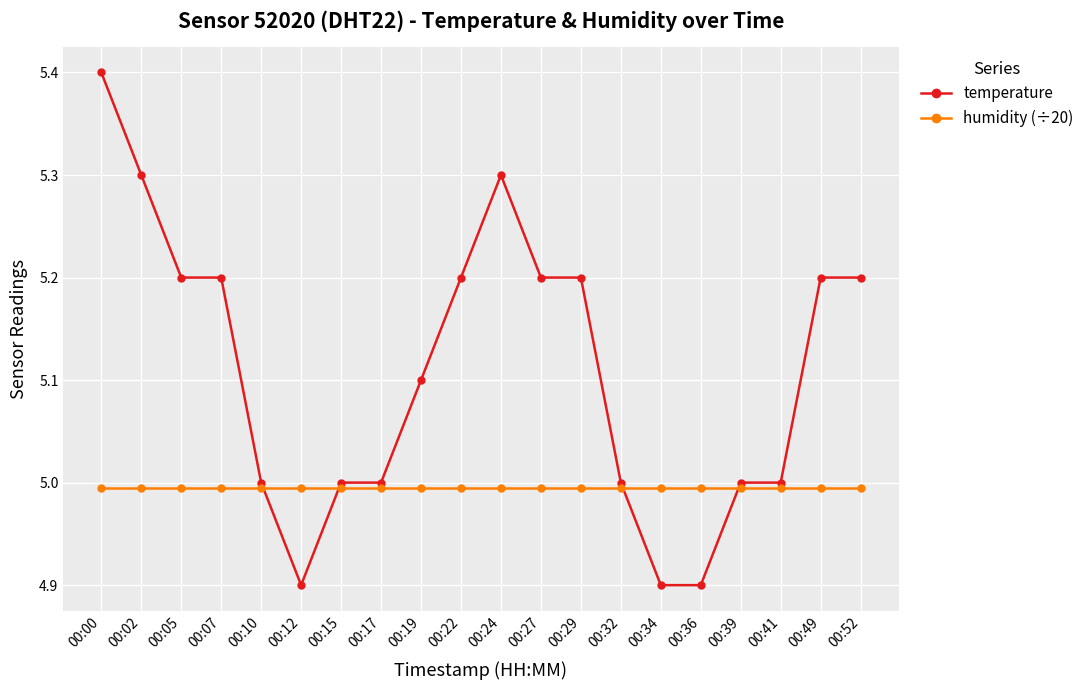

Reading left to right, transcribe all the data shown in this chart.

temperature: 5.4	5.3	5.2	5.2	5.0	4.9	5.0	5.0	5.1	5.2	5.3	5.2	5.2	5.0	4.9	4.9	5.0	5.0	5.2	5.2
humidity (÷20): 5.0	5.0	5.0	5.0	5.0	5.0	5.0	5.0	5.0	5.0	5.0	5.0	5.0	5.0	5.0	5.0	5.0	5.0	5.0	5.0